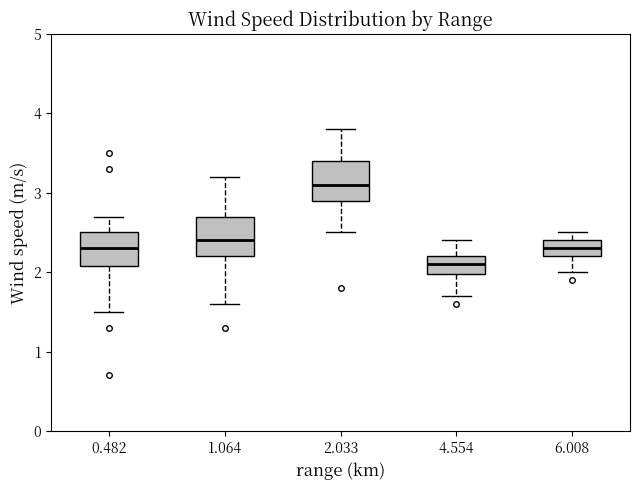

Where is the upper edge of the box at x = 6.008 on the y-axis? The values are not printed on the chart, so give them approximately, as read against the axis.

2.4